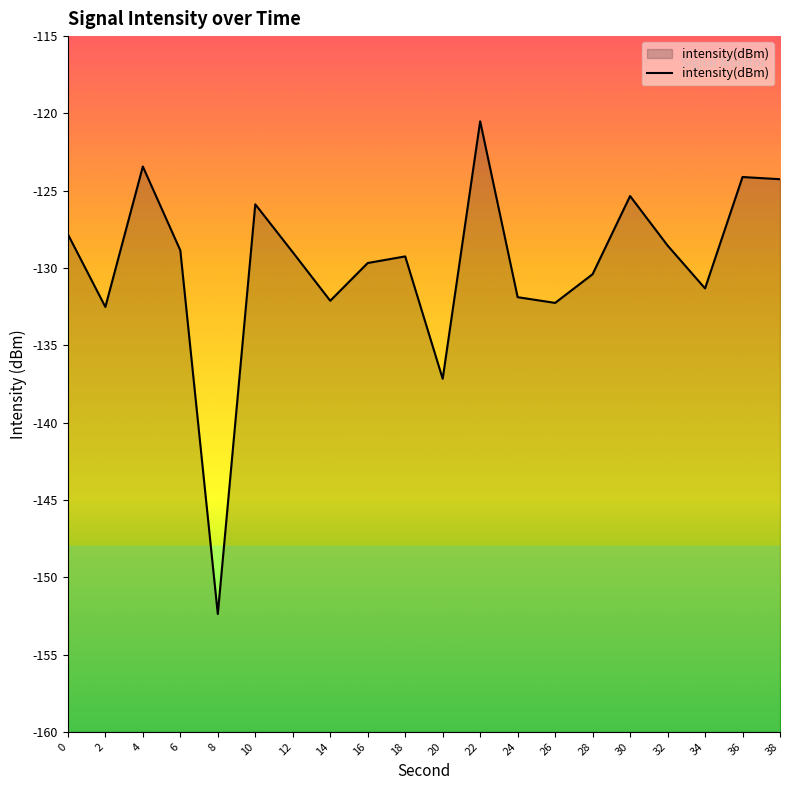

Which label corresponds to the smallest value in the chart?

8